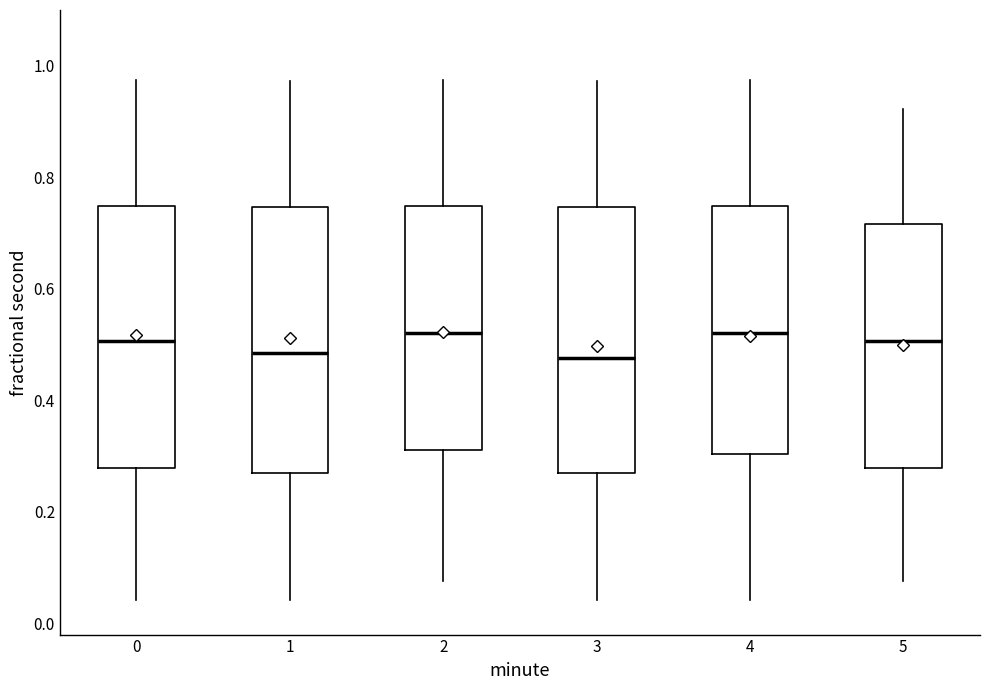

Reading left to right, transcribe this box plot: for each box, give where its median line is, the range the box spans, and where its two whiskers end, as read against the y-axis. The values are not printed on the chart, so give them approximately, as read against the axis.

0: median 0.50, box 0.28 to 0.74, whiskers 0.04 to 0.98
1: median 0.48, box 0.28 to 0.74, whiskers 0.04 to 0.98
2: median 0.52, box 0.32 to 0.74, whiskers 0.08 to 0.98
3: median 0.48, box 0.28 to 0.74, whiskers 0.04 to 0.98
4: median 0.52, box 0.30 to 0.74, whiskers 0.04 to 0.98
5: median 0.50, box 0.28 to 0.72, whiskers 0.08 to 0.92